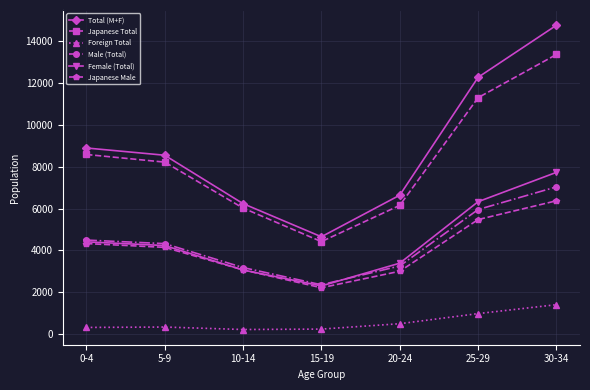

What is the highest value of the Female (Total) series?

7732